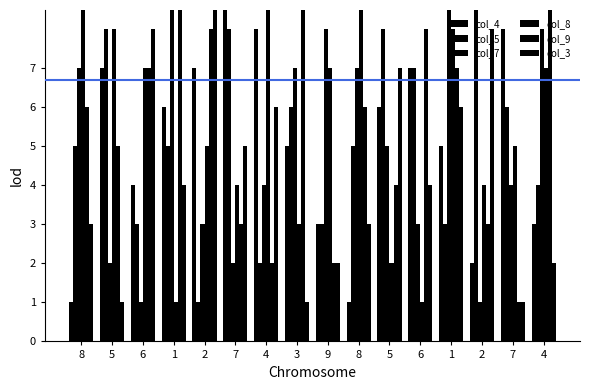

Where does the col_4 series first go above 6?

5